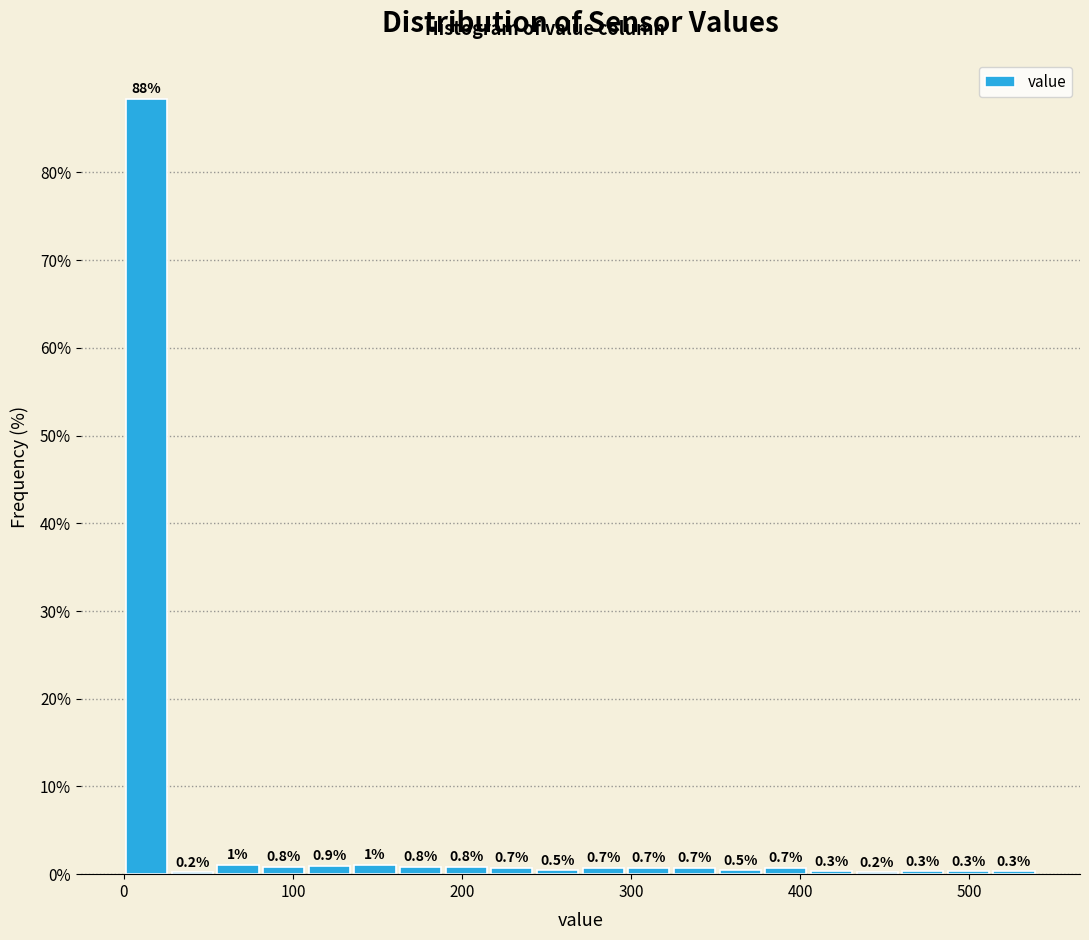

Around what value on the x-axis is the tallest bar? Give the approximate position of its centre, as read against the axis.

10